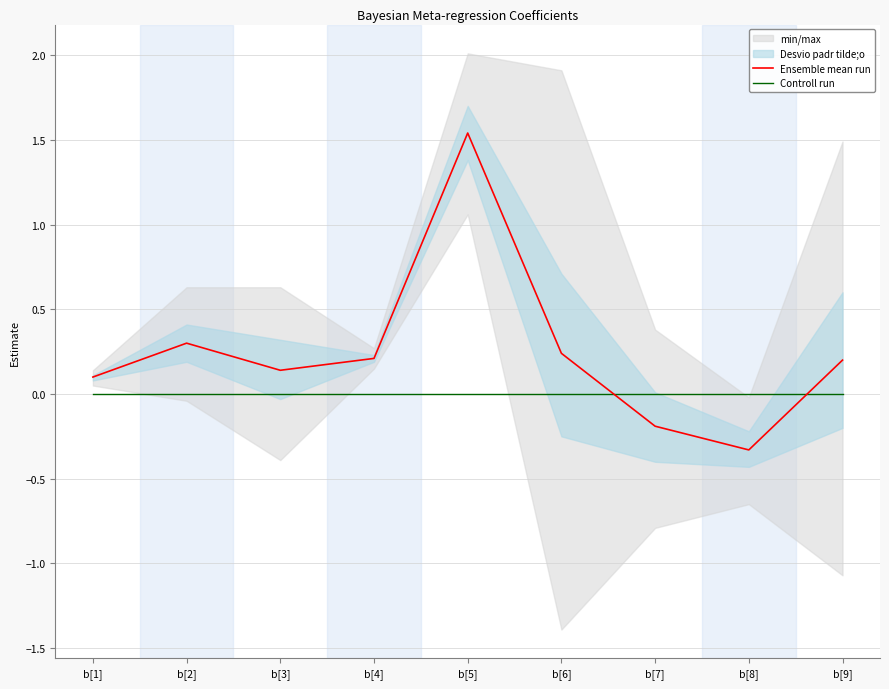

Does the chart have visible grid lines?

Yes